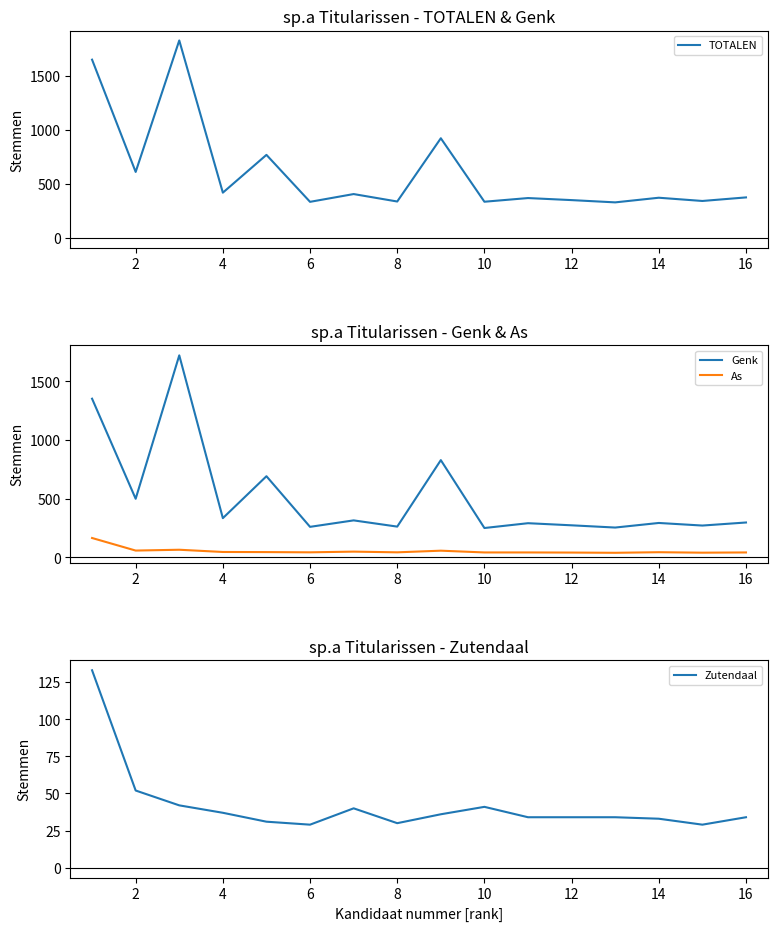

What are all the series names shown in the legend?

TOTALEN, Genk, As, Zutendaal